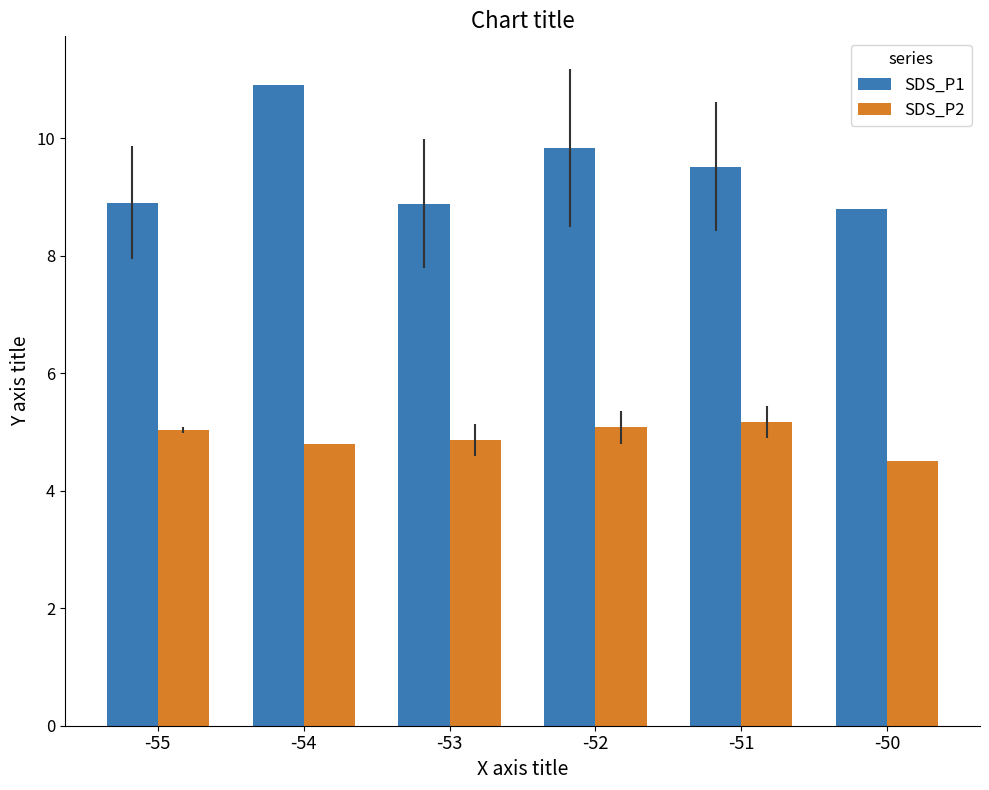

What value does the SDS_P1 series have at -55?

8.9